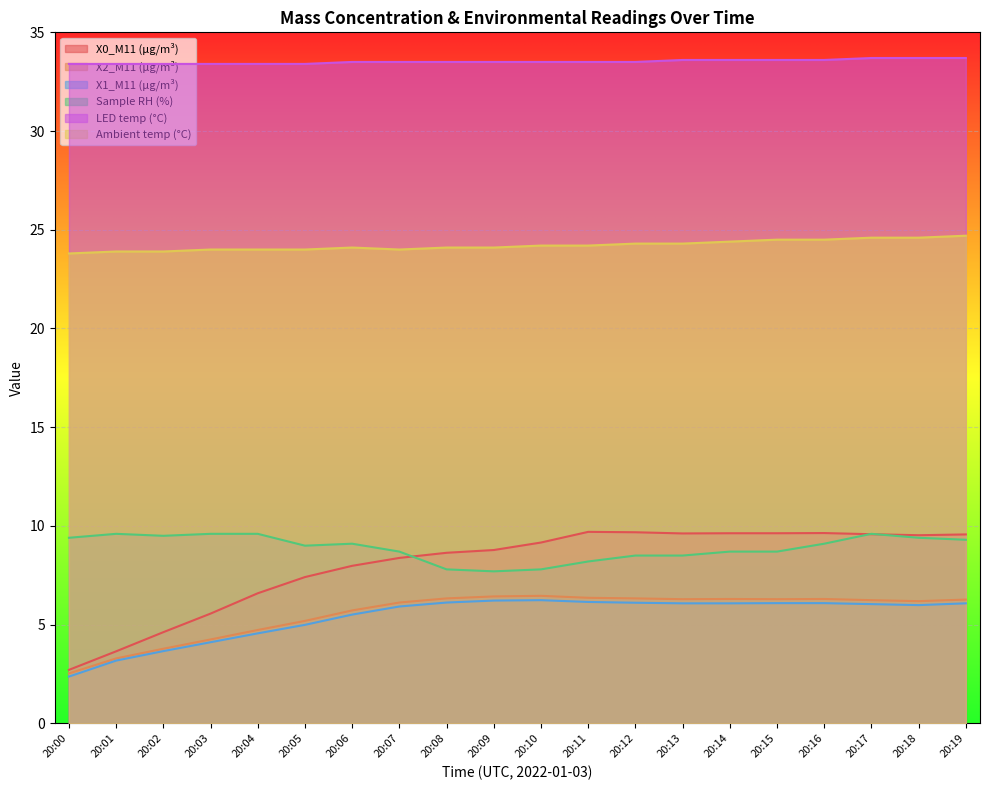

List the labels in order of X2_M11 (μg/m³) value, smallest first.

20:00, 20:01, 20:02, 20:03, 20:04, 20:05, 20:06, 20:07, 20:18, 20:17, 20:19, 20:13, 20:15, 20:14, 20:16, 20:08, 20:12, 20:11, 20:09, 20:10